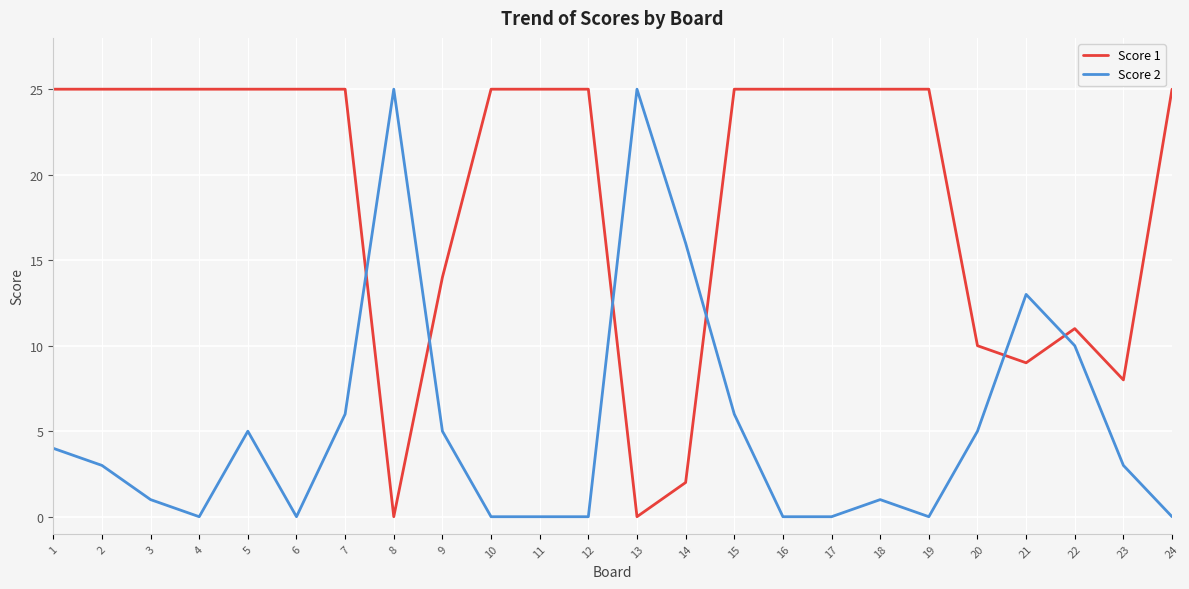

Reading left to right, transcribe all the data shown in this chart.

Score 1: 1=25	2=25	3=25	4=25	5=25	6=25	7=25	8=0	9=14	10=25	11=25	12=25	13=0	14=2	15=25	16=25	17=25	18=25	19=25	20=10	21=9	22=11	23=8	24=25
Score 2: 1=4	2=3	3=1	4=0	5=5	6=0	7=6	8=25	9=5	10=0	11=0	12=0	13=25	14=16	15=6	16=0	17=0	18=1	19=0	20=5	21=13	22=10	23=3	24=0